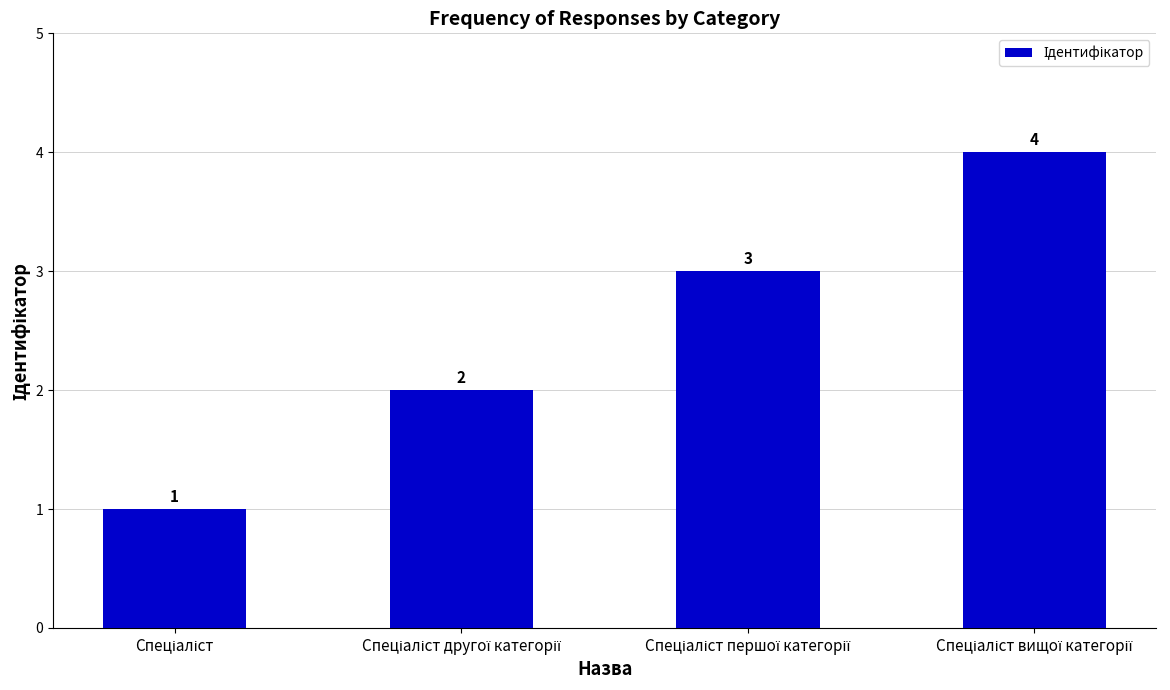

What is the sum of all values?

10